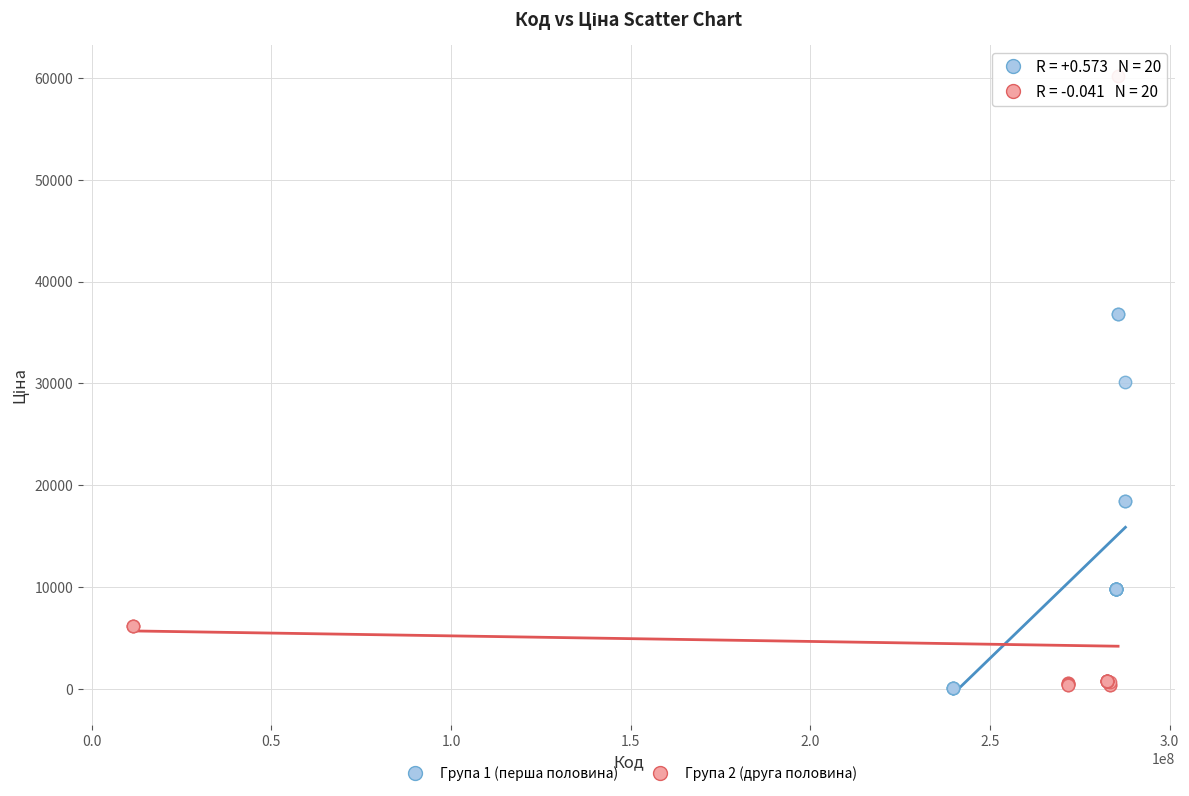

Which series has the largest Y range (max minus min)?

Група 2 (друга половина)